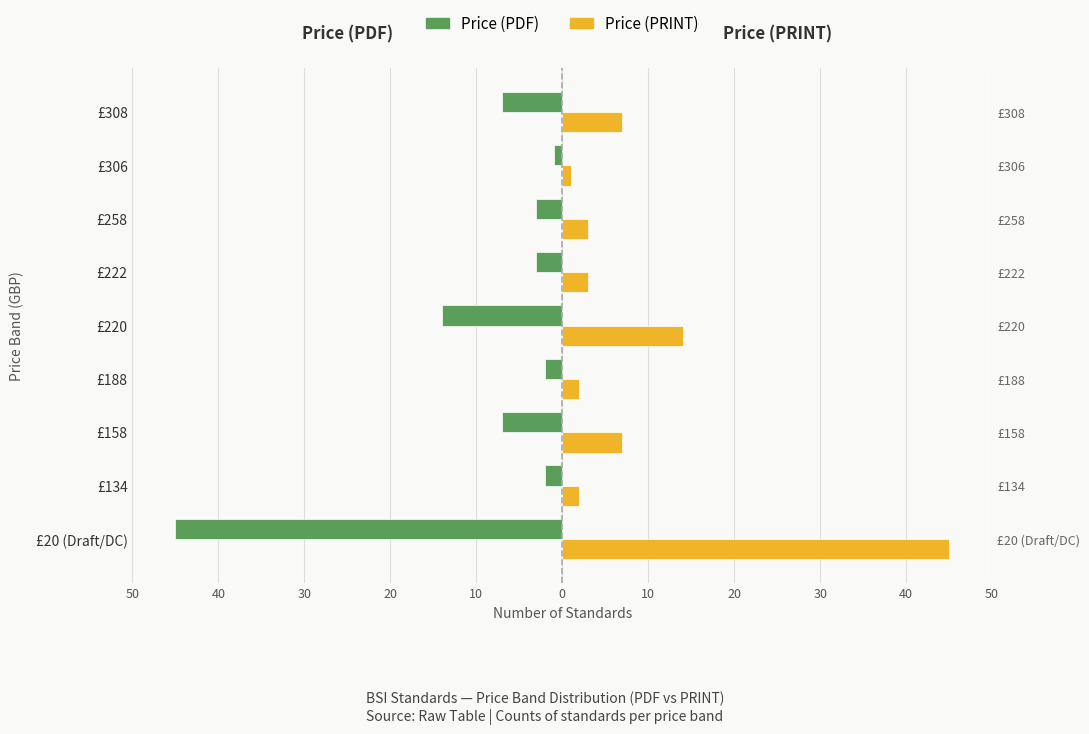

Which has a higher value, £306 or £20 (Draft/DC)?

£306